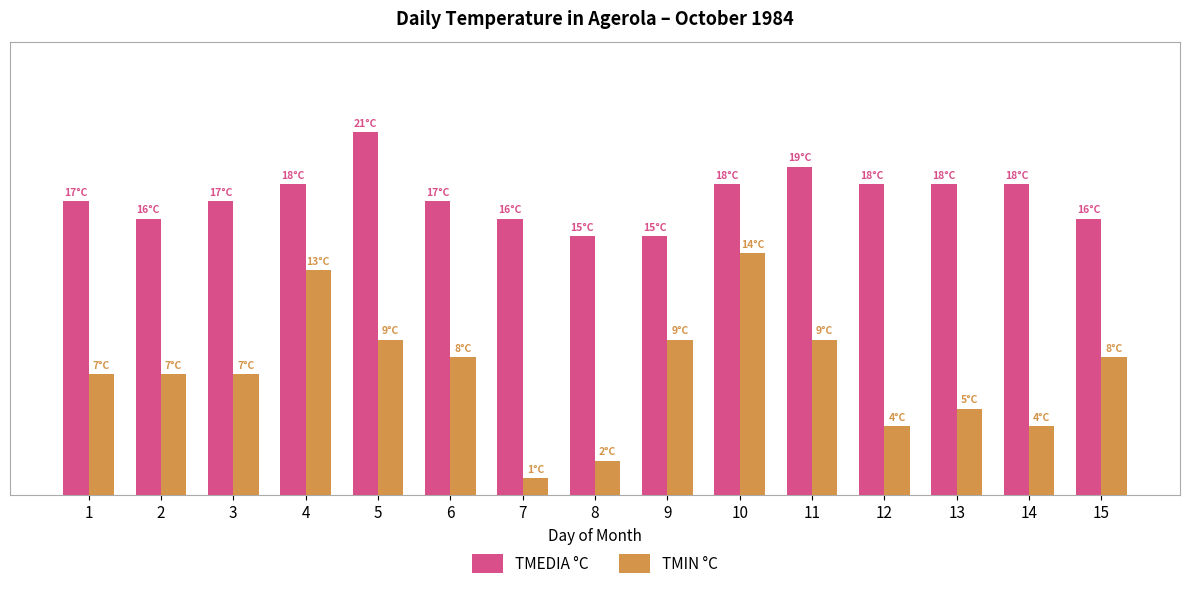

List the series in order of their overall mean, lowest first.

TMIN °C, TMEDIA °C